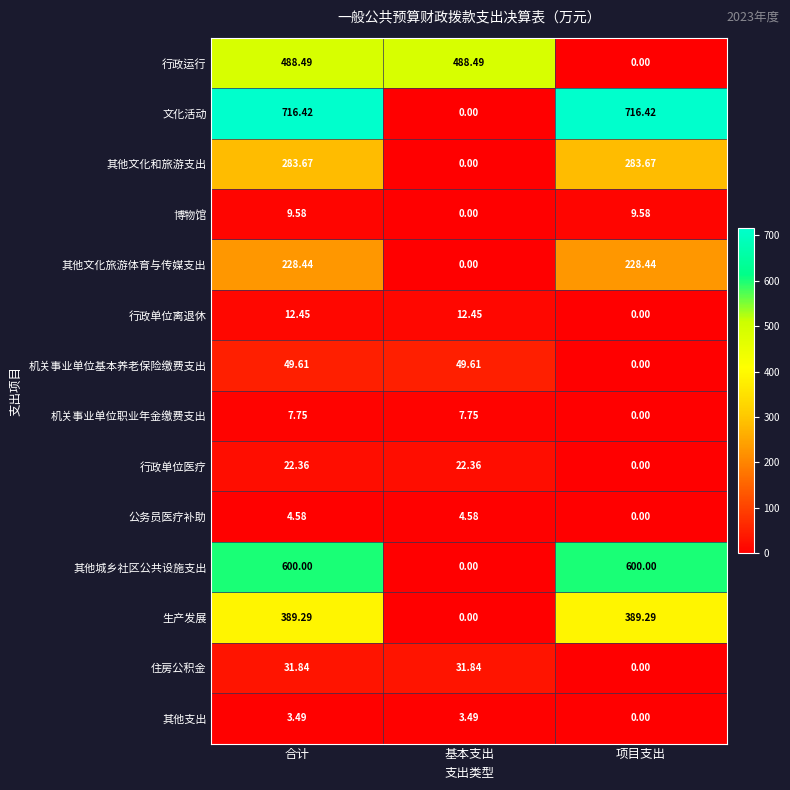

Which series has the widest spread of values?

文化活动